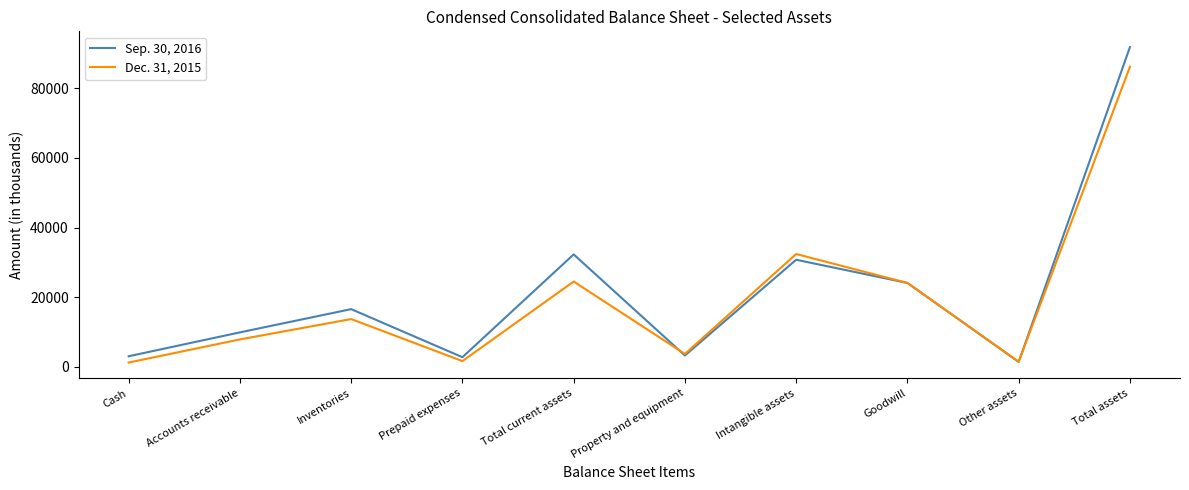

At which category does the chart reach its peak across all series?

Total assets